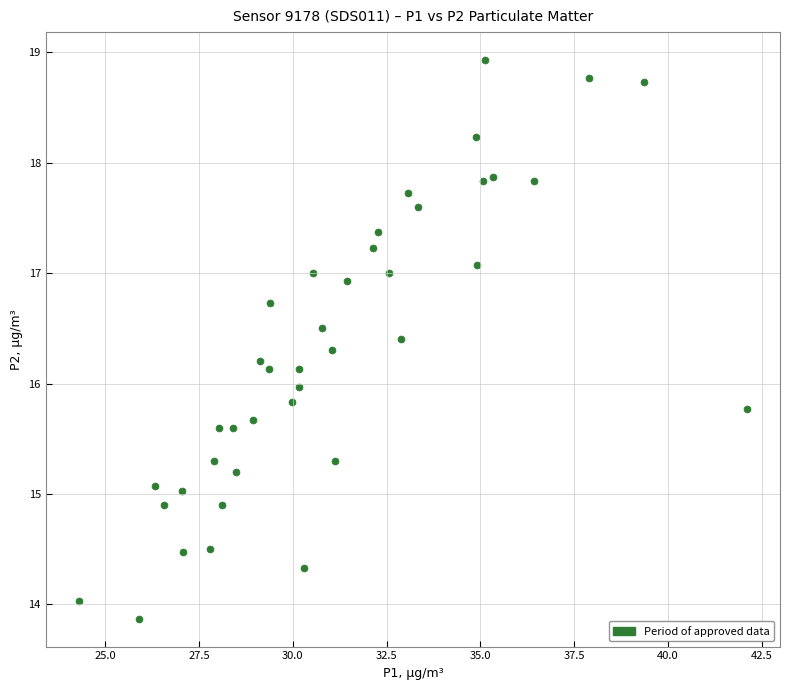

What is the range of X values (max minus min)?

17.8